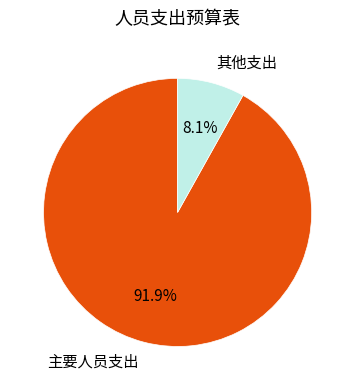

Which category accounts for the majority?

主要人员支出